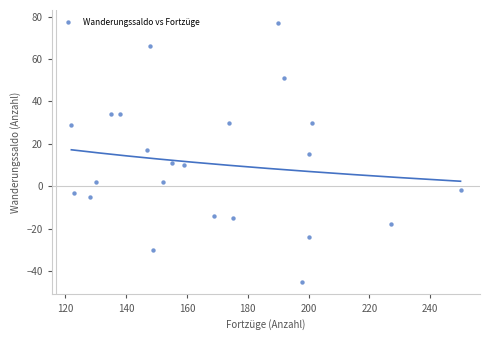

What is the range of Y values (max minus min)?

122